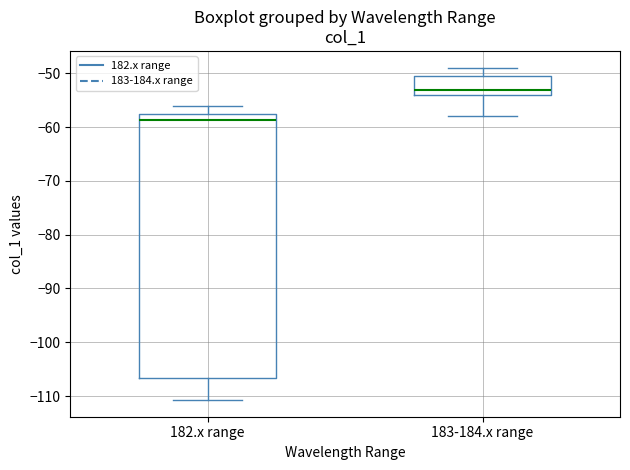

Which box is the tallest, from its lower edge to its upper edge?

182.x range